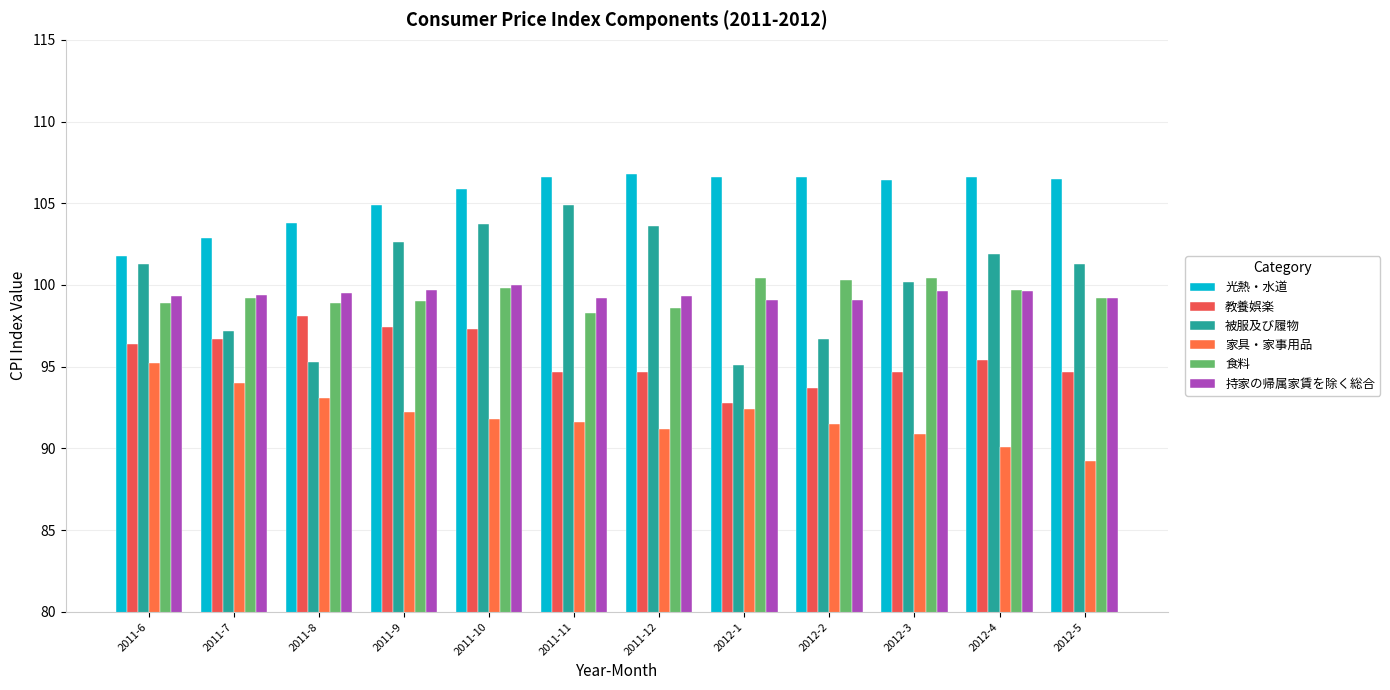

Does the chart contain stacked bars?

No